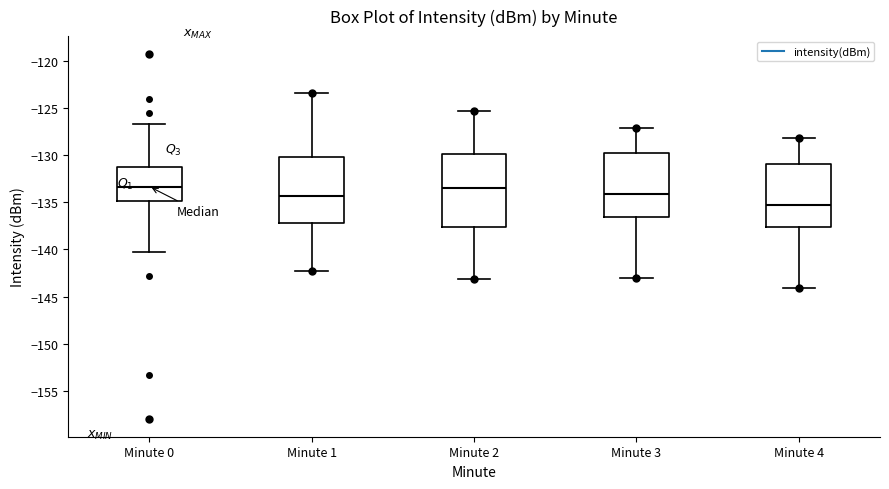

Reading left to right, read every box against the y-axis: the position of its median line, the range the box covers, and the ends of its whiskers. The values are not printed on the chart, so give them approximately, as read against the axis.

Minute 0: median -133.5, box -135.0 to -131.5, whiskers -140.0 to -126.5
Minute 1: median -134.5, box -137.0 to -130.0, whiskers -142.5 to -123.5
Minute 2: median -133.5, box -137.5 to -130.0, whiskers -143.0 to -125.5
Minute 3: median -134.0, box -136.5 to -130.0, whiskers -143.0 to -127.0
Minute 4: median -135.0, box -137.5 to -131.0, whiskers -144.0 to -128.0